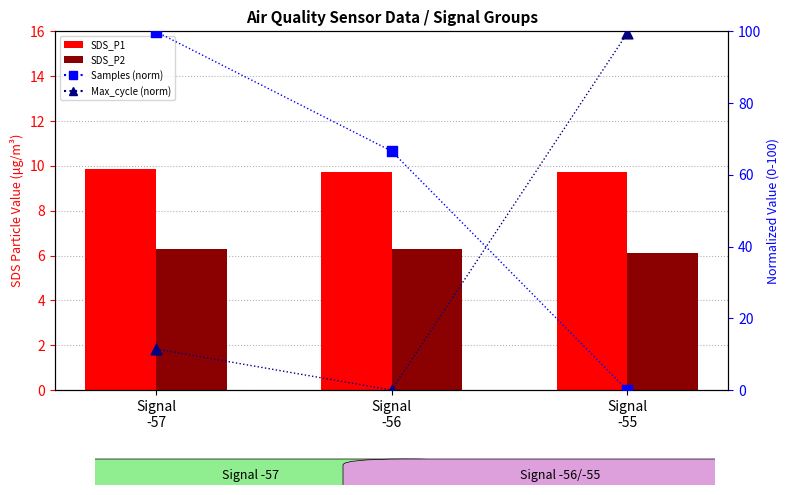

Which series reaches the maximum Y coordinate?

Samples (normalized)